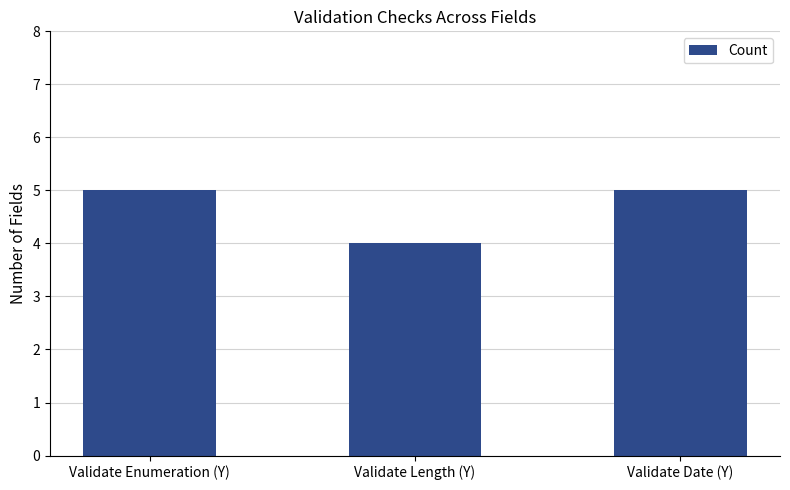

What is the difference between the values at Validate Enumeration (Y) and Validate Length (Y)?

1